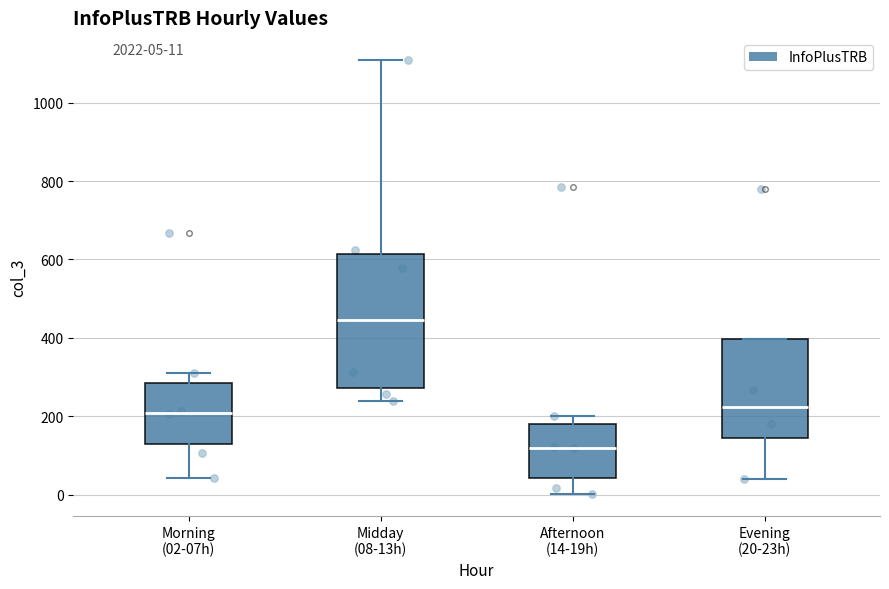

Reading left to right, transcribe this box plot: for each box, give where its median line is, the range the box spans, and where its two whiskers end, as read against the y-axis. The values are not printed on the chart, so give them approximately, as read against the axis.

Morning (02-07h): median 200, box 140 to 280, whiskers 40 to 320
Midday (08-13h): median 440, box 280 to 620, whiskers 240 to 1120
Afternoon (14-19h): median 120, box 40 to 180, whiskers 0 to 200
Evening (20-23h): median 220, box 140 to 400, whiskers 40 to 400